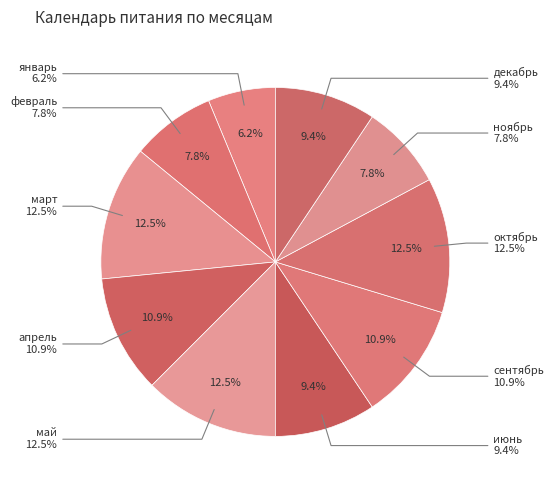

To the nearest percent, what is the difference between the largest and smallest slice percentages?

6%